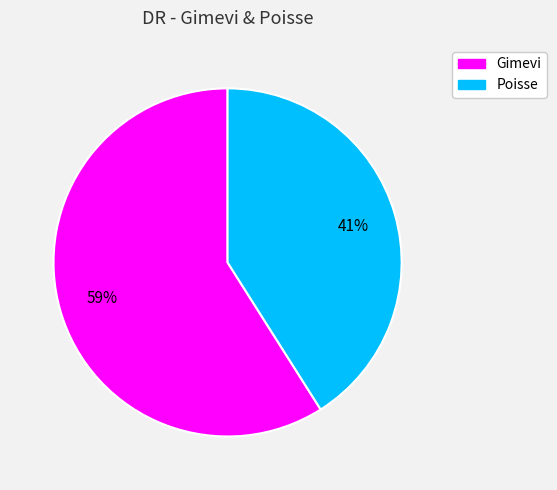

Count the number of slices in the pie.

2